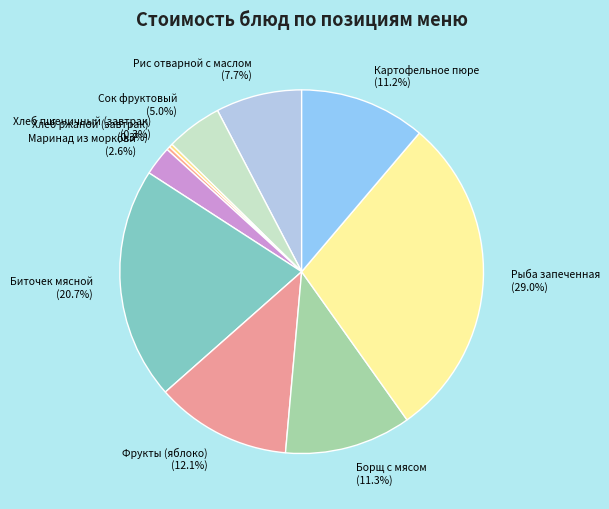

What portion of the pie excludes Фрукты (яблоко)?

87.9%